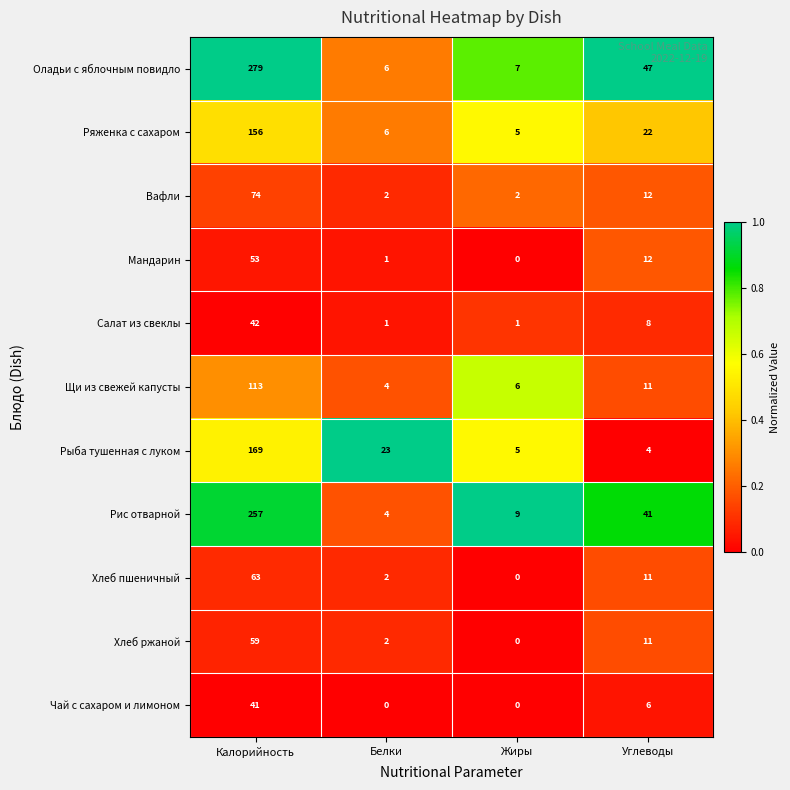

What is the difference between the maximum and minimum values in the Оладьи с яблочным повидло series?

273